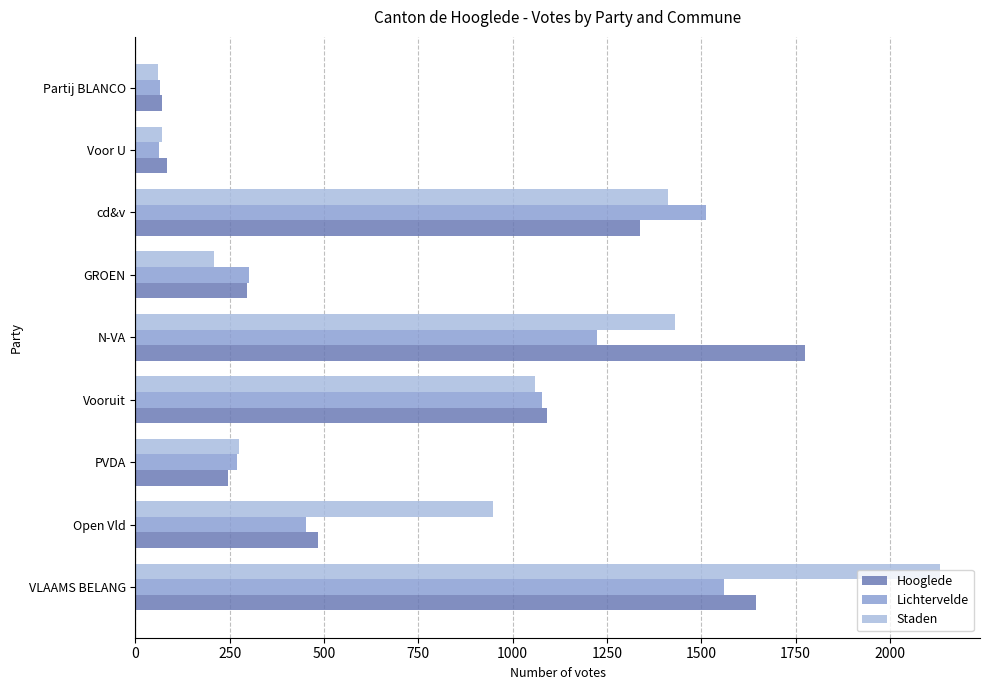

At how many categories does at least one series exceed 1268?

3